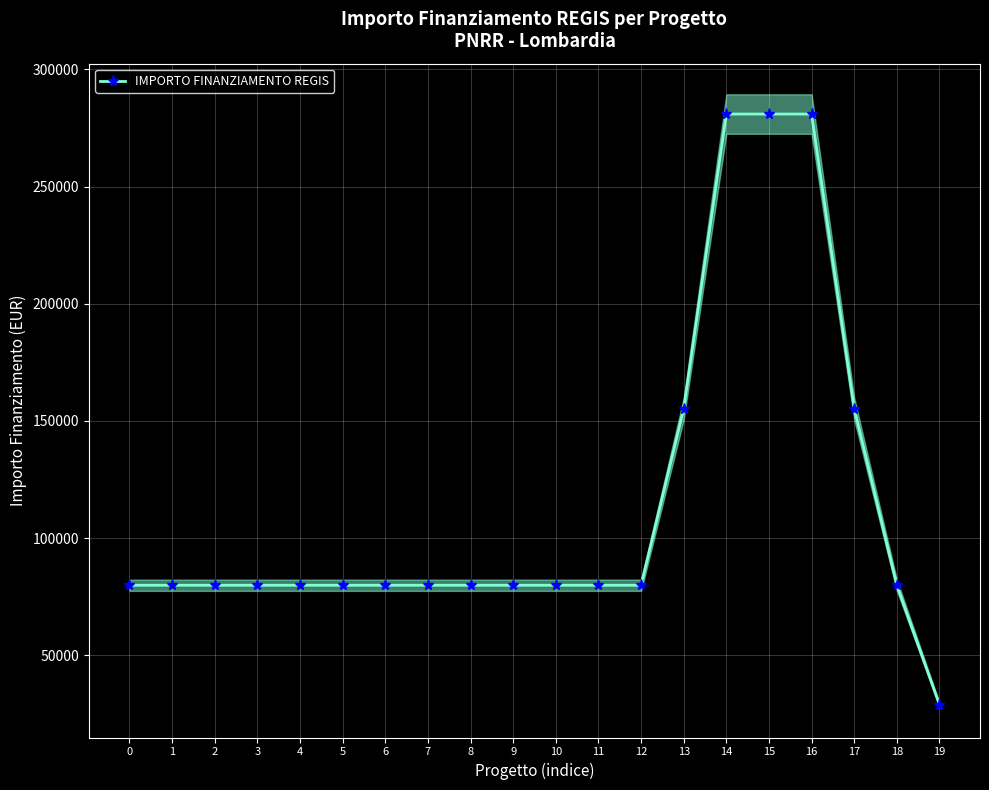

Which label corresponds to the largest value in the chart?

14